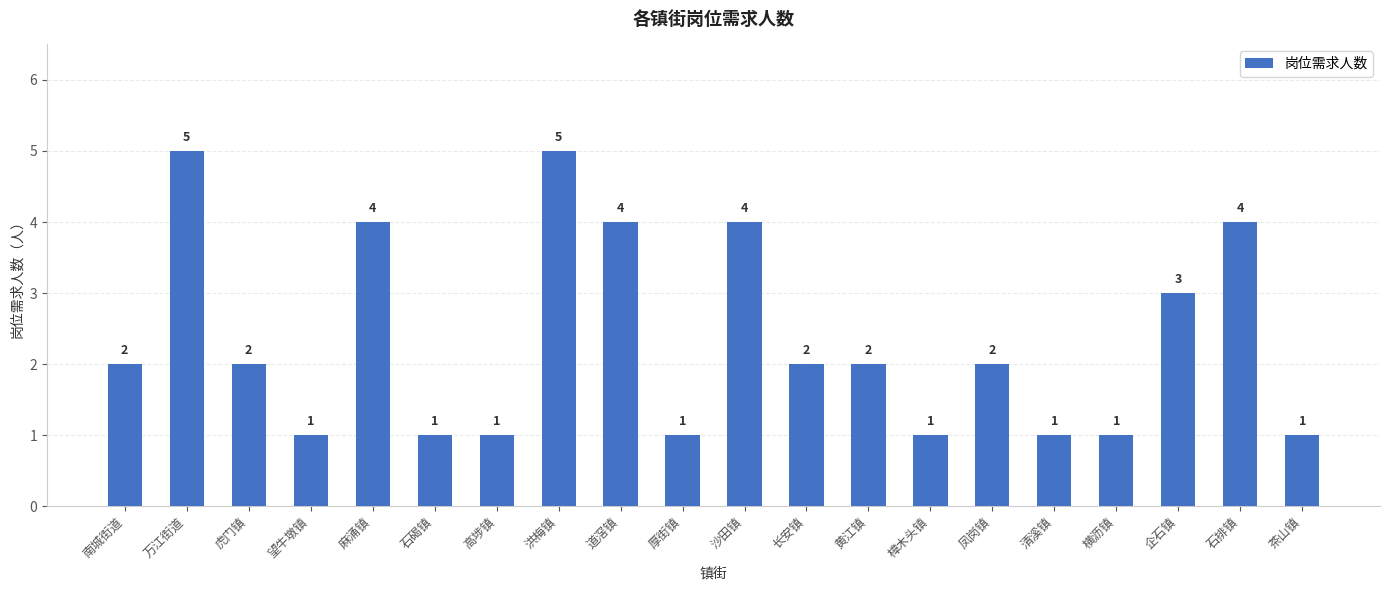

What is the value of the 12th bar from the left?

2